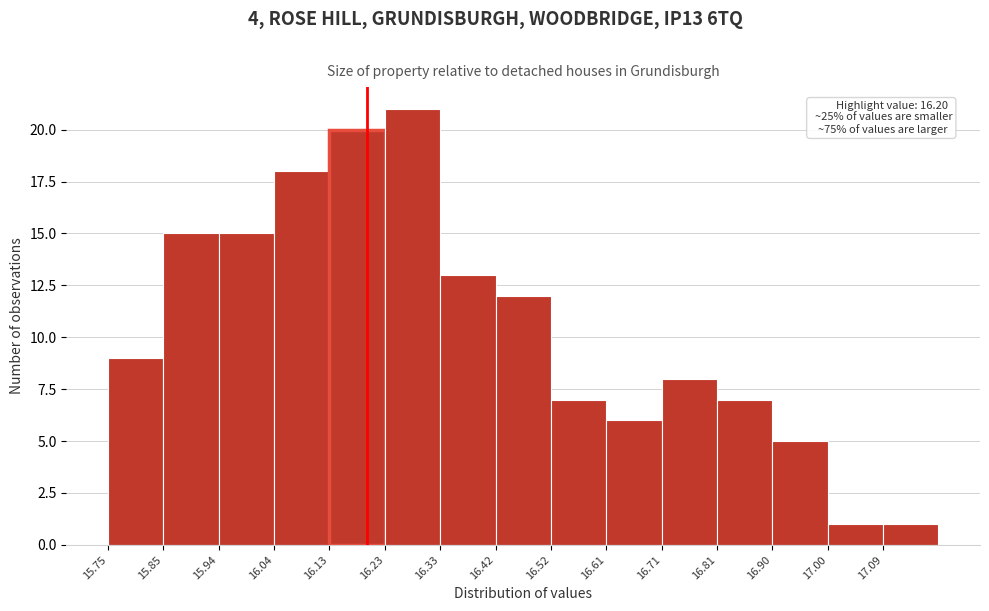

Over which range of the x-axis is the bar tallest?

16.230 to 16.326